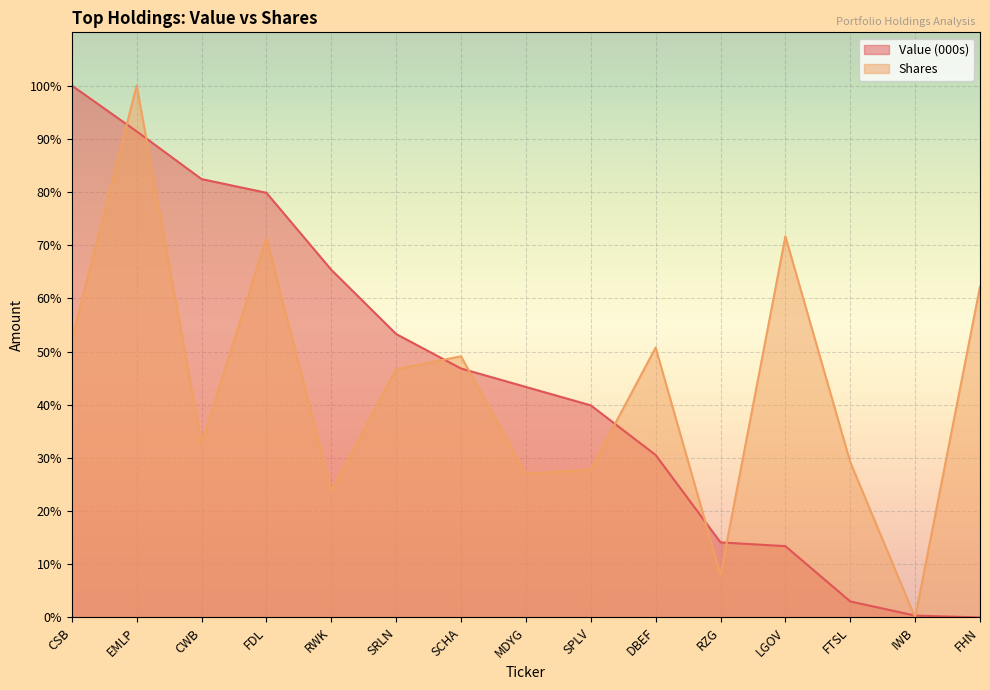

What is the difference between the second highest and minimum values in the Value (000s) series?

91.4